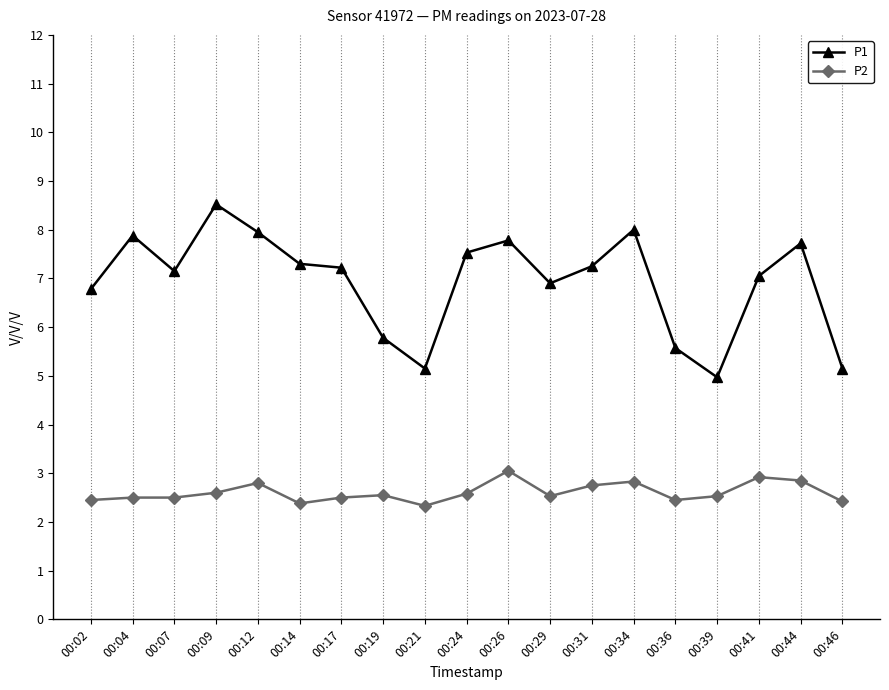

What are all the series names shown in the legend?

P1, P2